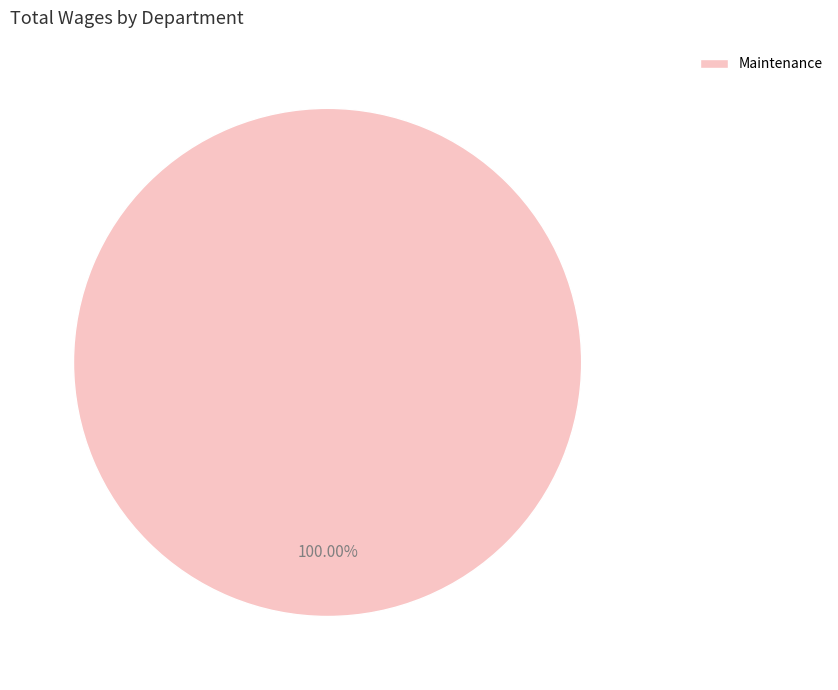

Rank the categories by value from highest to lowest.

Maintenance